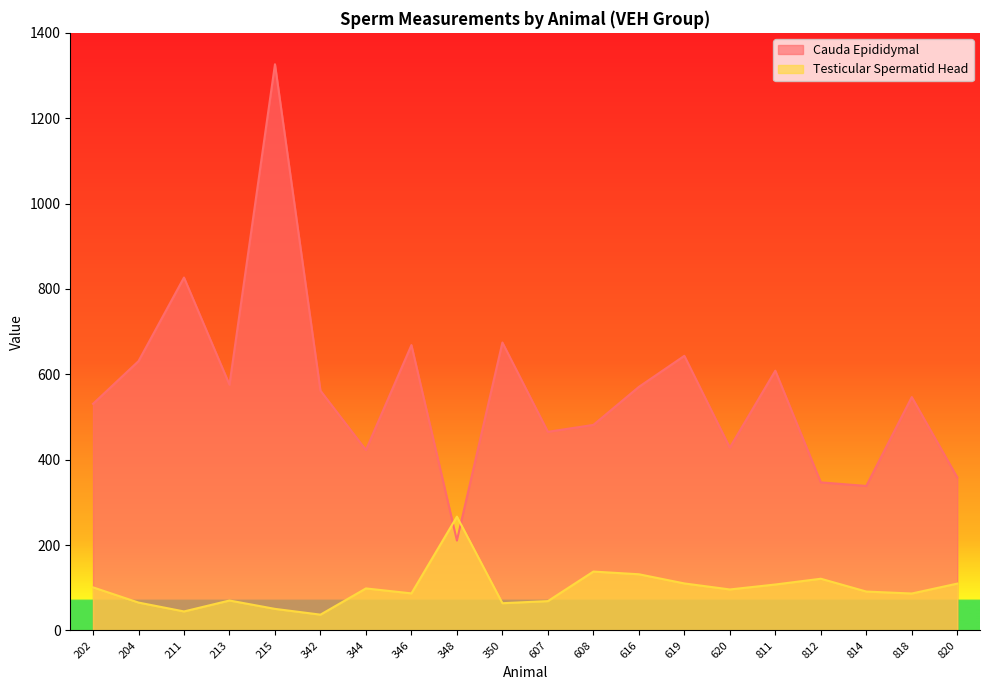

At which label is Cauda Epididymal closest to 768?

211